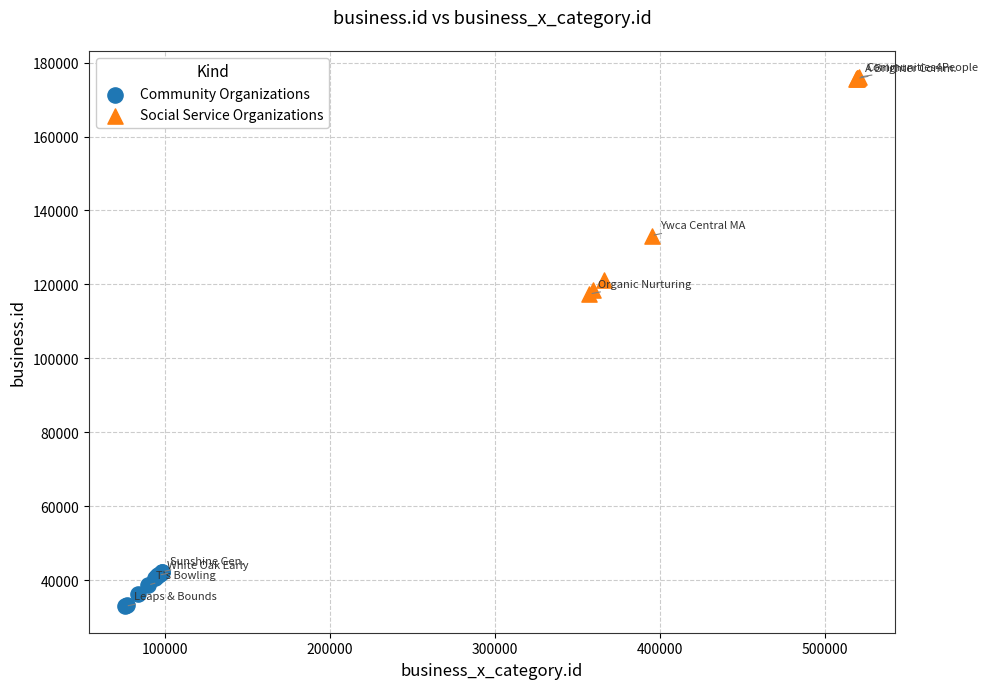

Which series has the widest spread of Y values?

Social Service Organizations